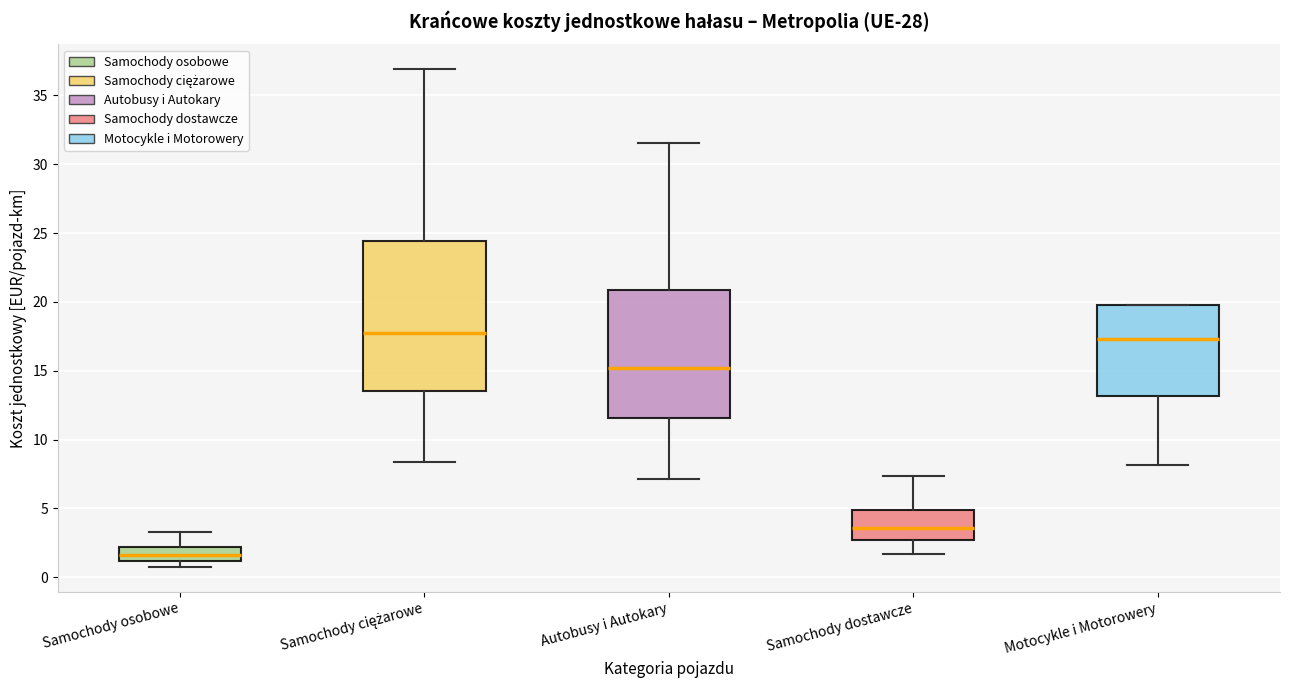

Which box has the lowest median line?

Samochody osobowe